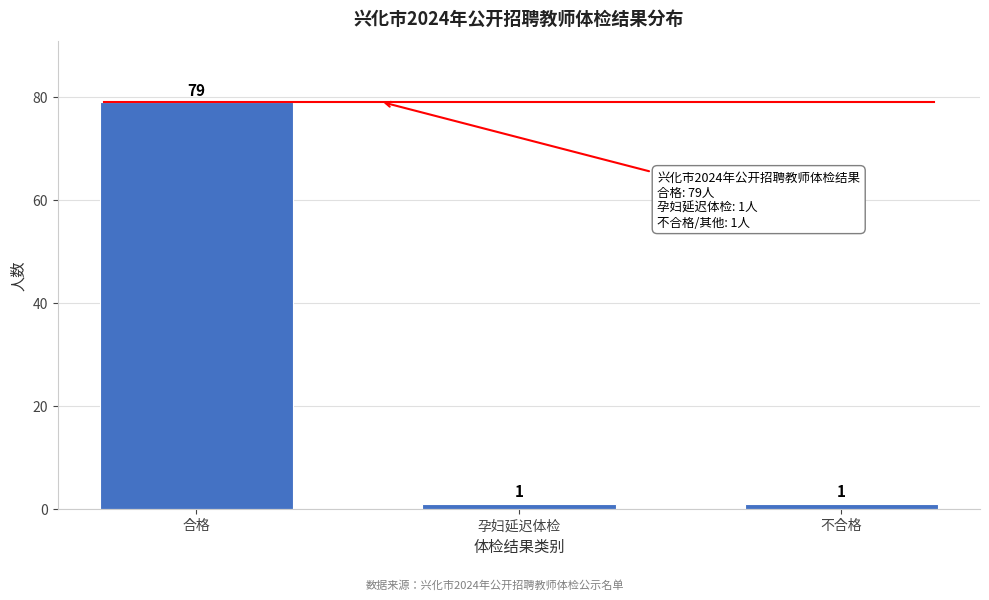

Reading left to right, what are all the values shown in this chart?

合格=79	孕妇延迟体检=1	不合格=1